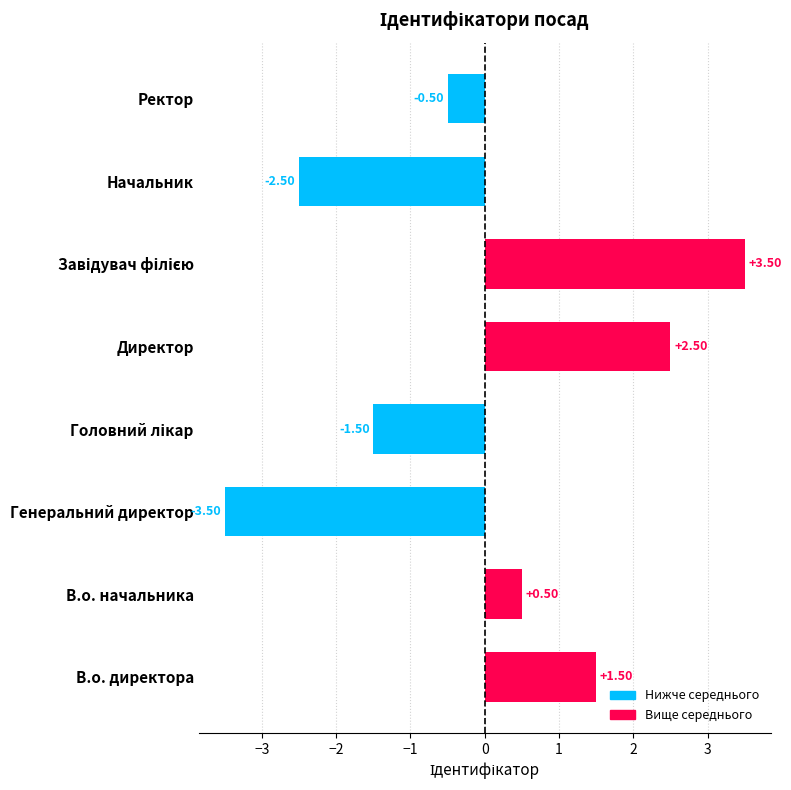

How many values exceed 0?

4